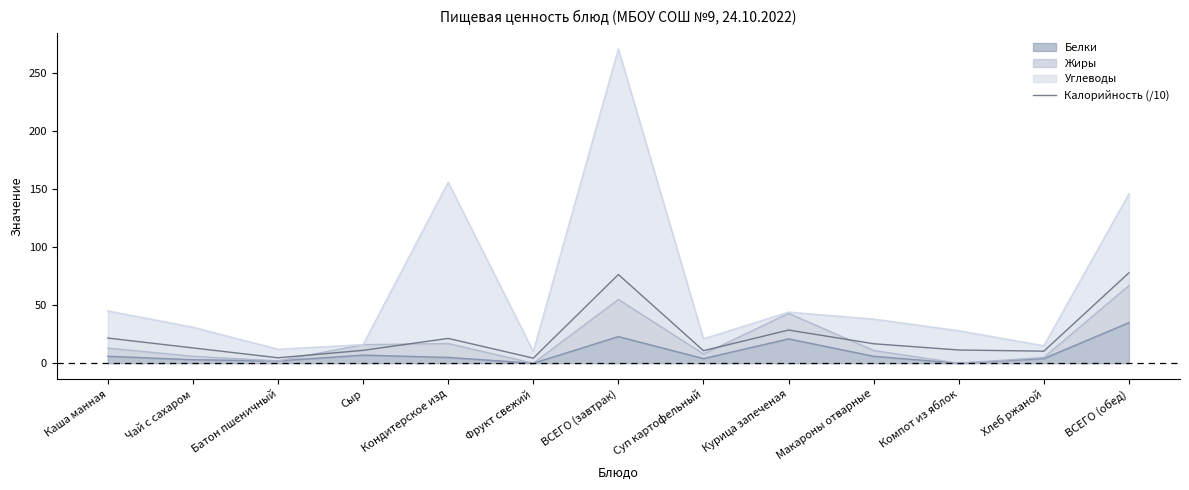

Which category has the lowest value across all series?

Фрукт свежий